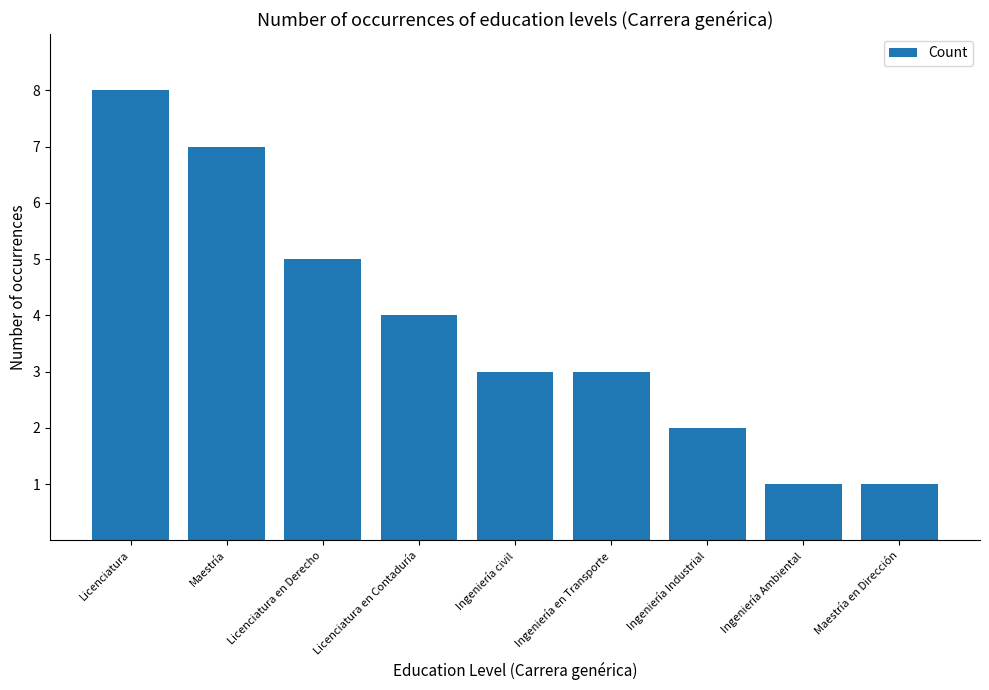

True or false: the data shows 2 at Ingeniería Ambiental.

False